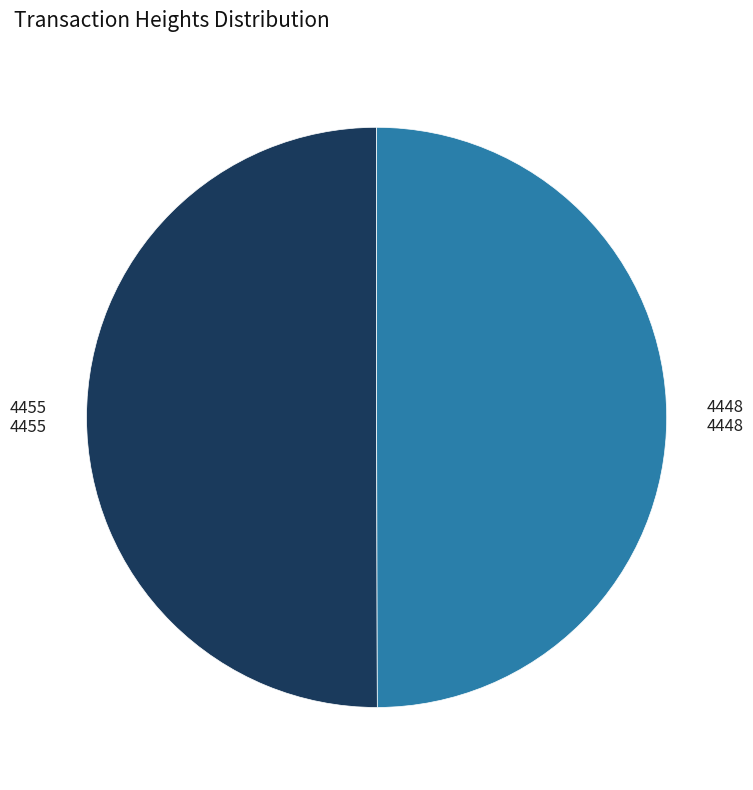

Which category has the biggest portion of the pie?

4455